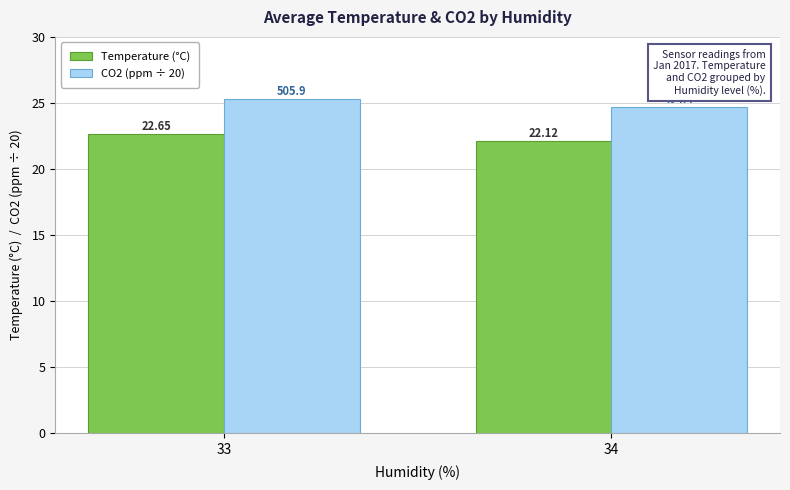

What is the difference between the highest and lowest values at 34?

2.6